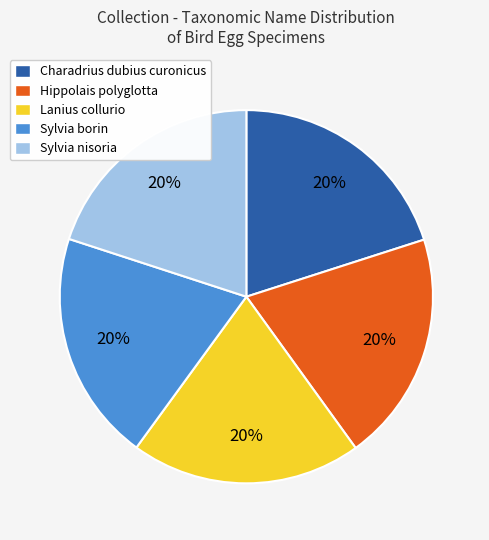

Approximately how many times larger is the value at Hippolais polyglotta compared to Sylvia nisoria?

1.0